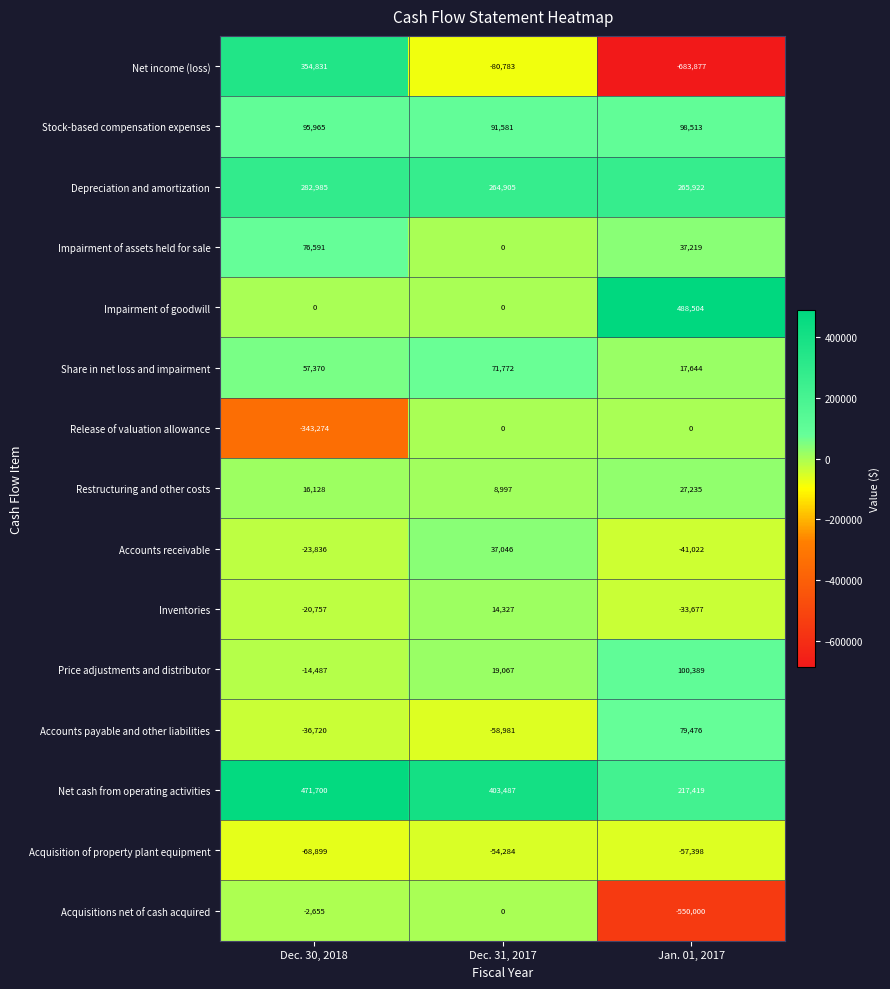

What is the difference between the highest and lowest values at Dec. 31, 2017?

484270